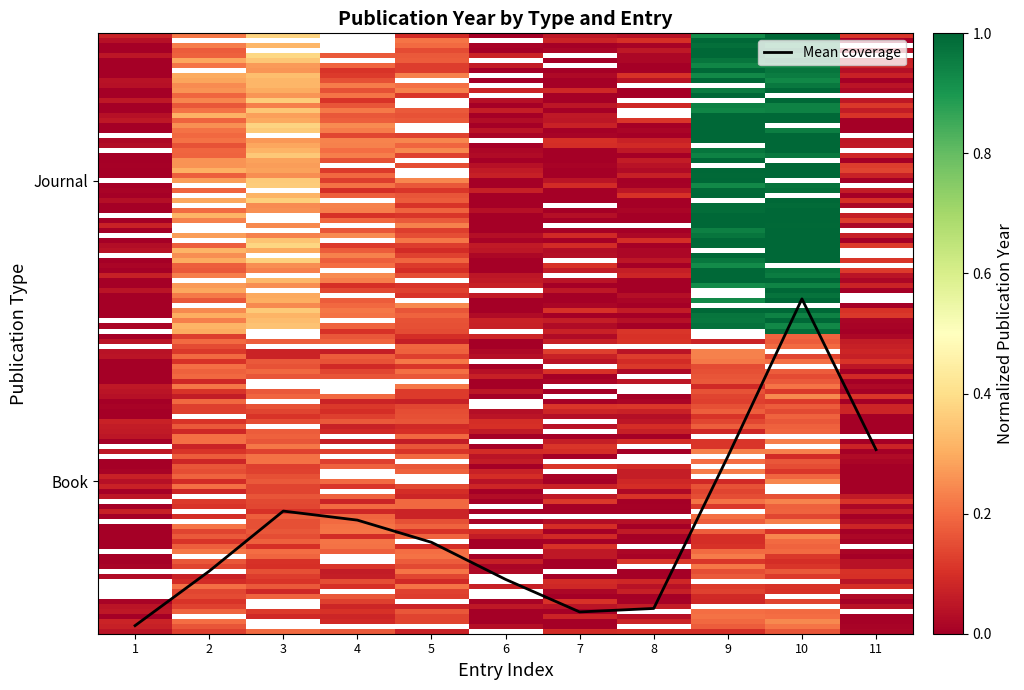

What is the difference between the values at 3 and 2?

0.1